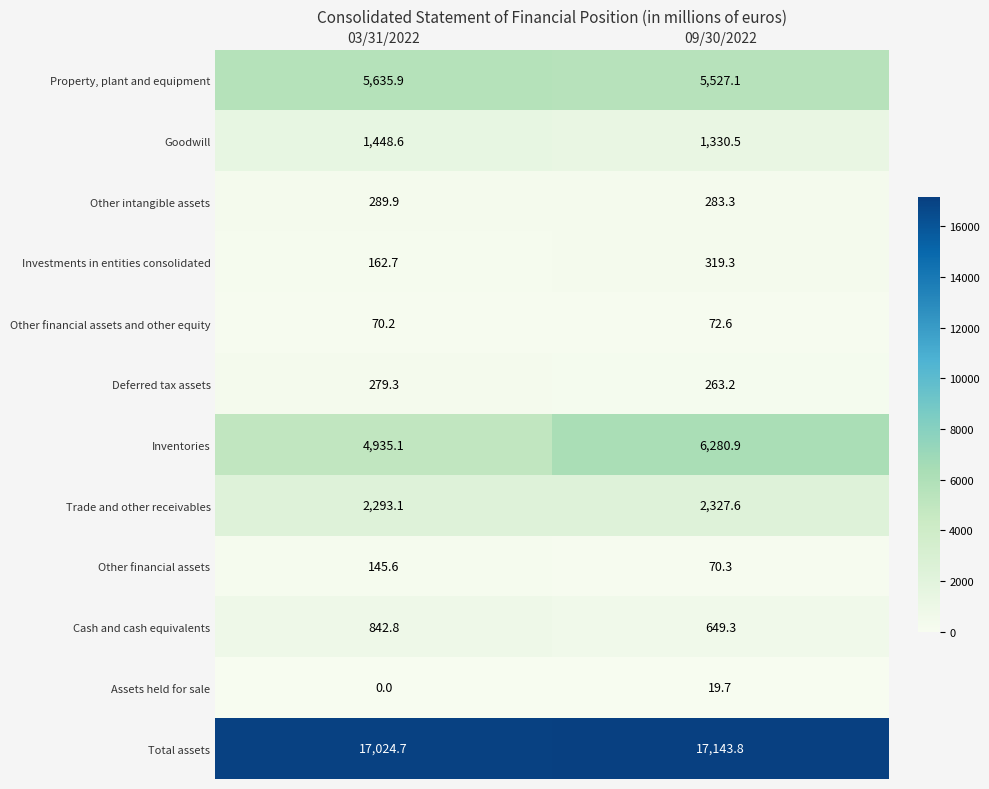

Where does the Other intangible assets series first go above 289?

03/31/2022